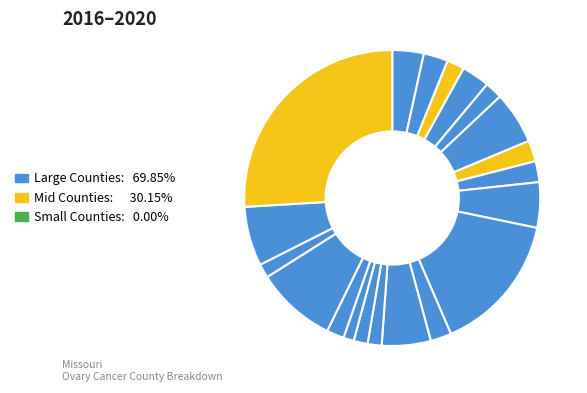

How many slices are in this pie chart?

20